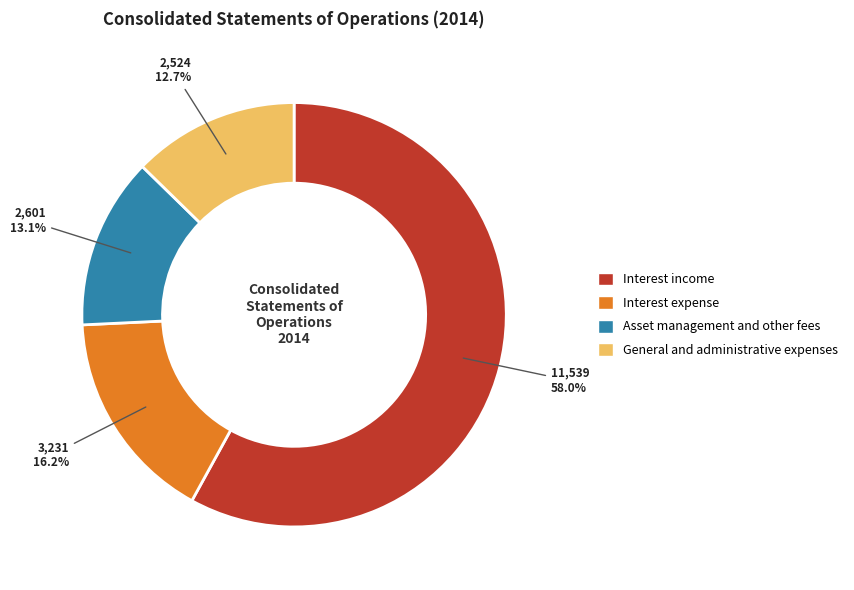

Between Interest expense and General and administrative expenses, which is larger?

Interest expense